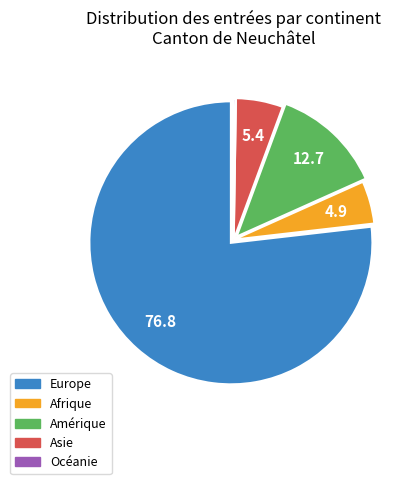

What is the largest slice in the pie chart?

Europe